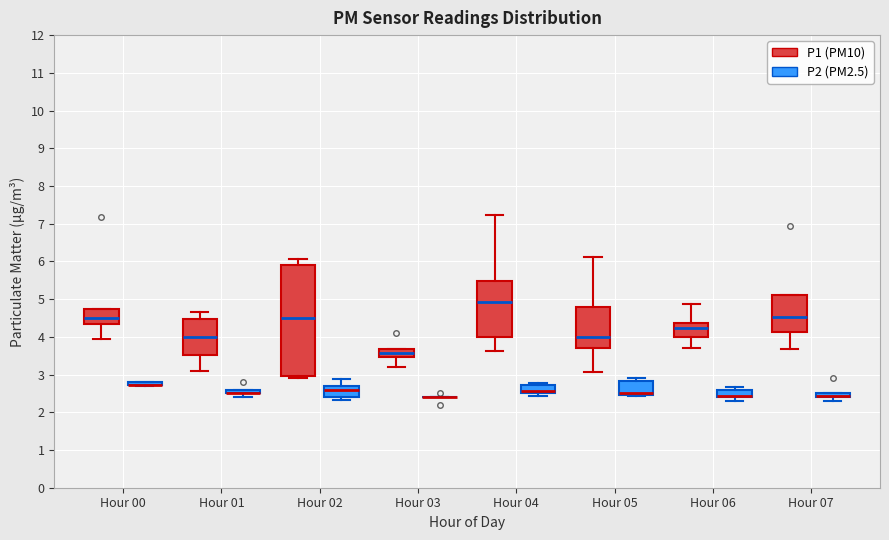

Where does the lower whisker of the box for Hour 04 (P1 (PM10)) end on the y-axis? The values are not printed on the chart, so give them approximately, as read against the axis.

3.6